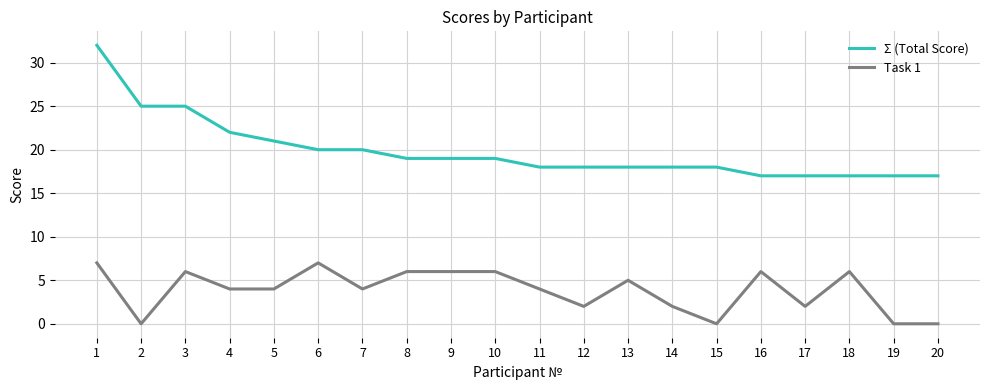

Is it true that Task 1 equals 6 at 4?

False